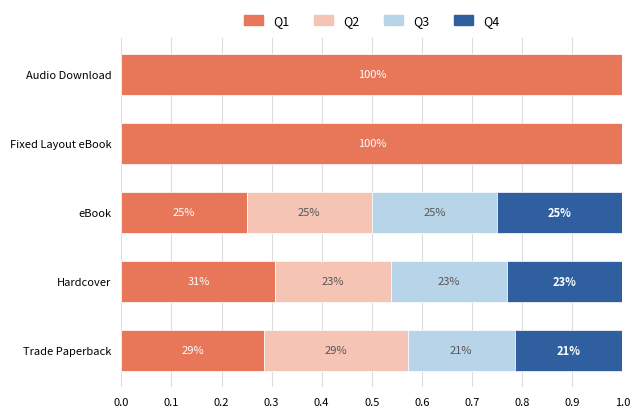

What are all the series names shown in the legend?

Q1, Q2, Q3, Q4